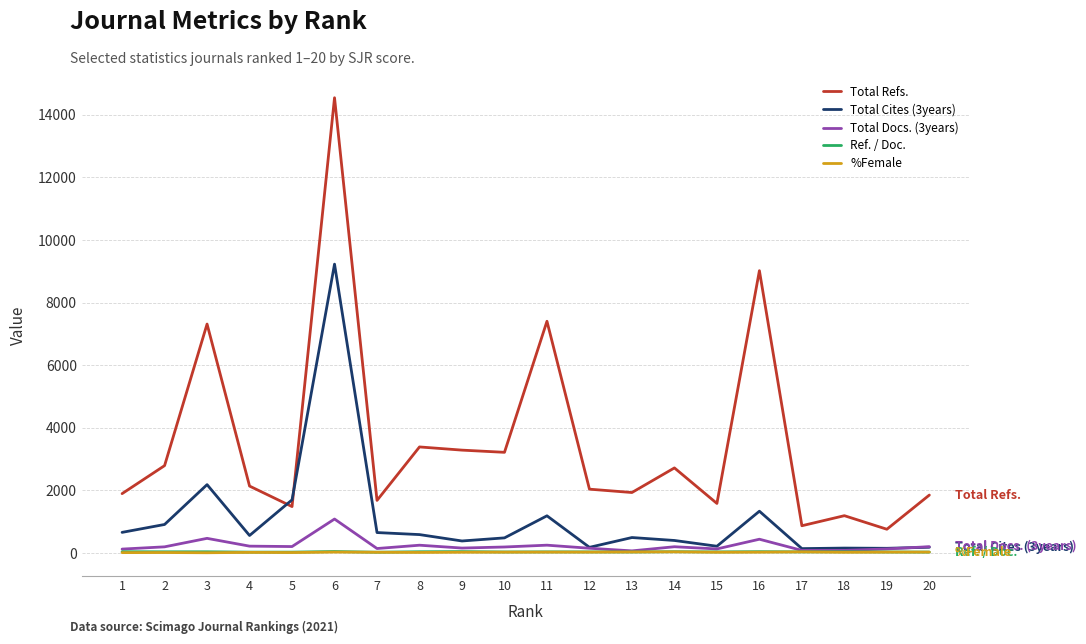

True or false: Total Cites (3years) has more than 1 points higher than both neighbors.

True